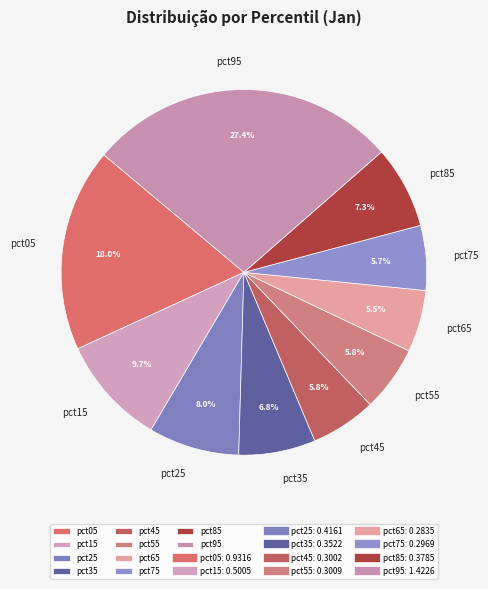

Between pct65 and pct35, which is larger?

pct35